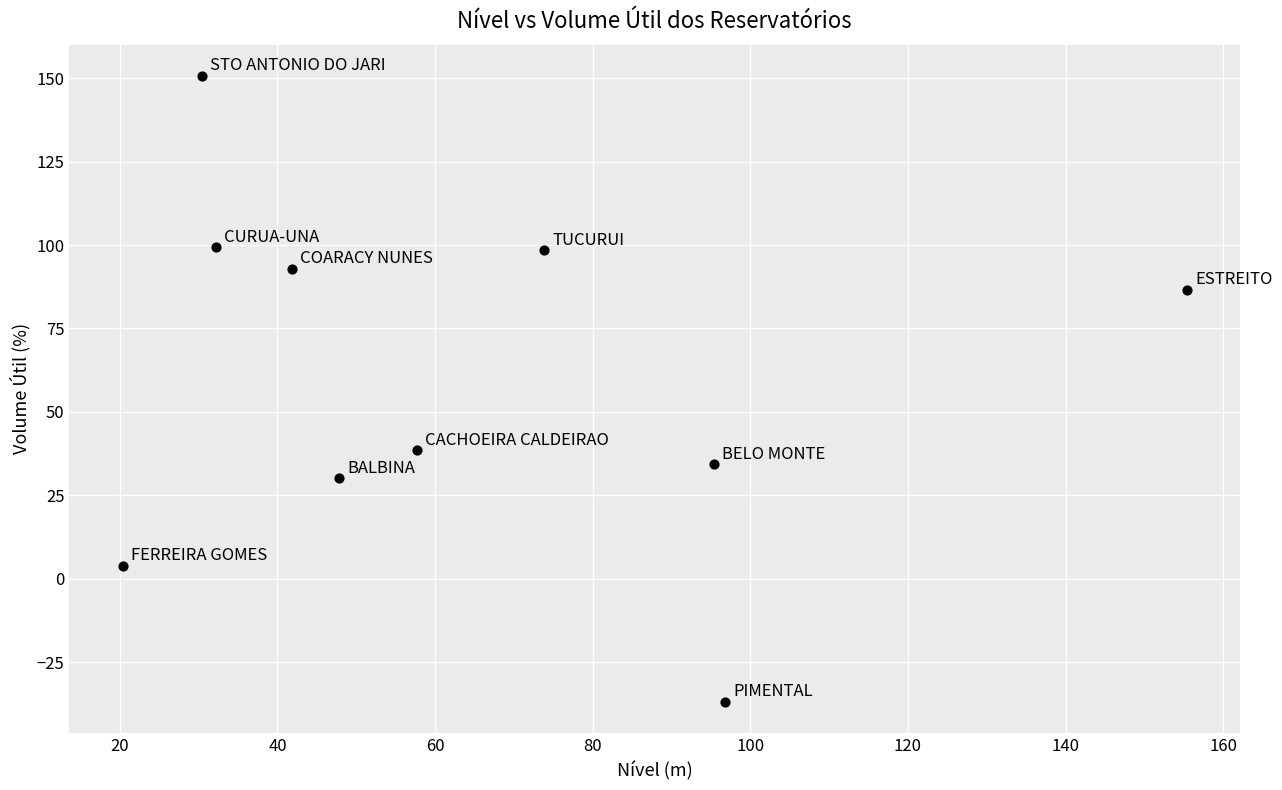

What Y value in the scatter plot is closest to 56?

38.5